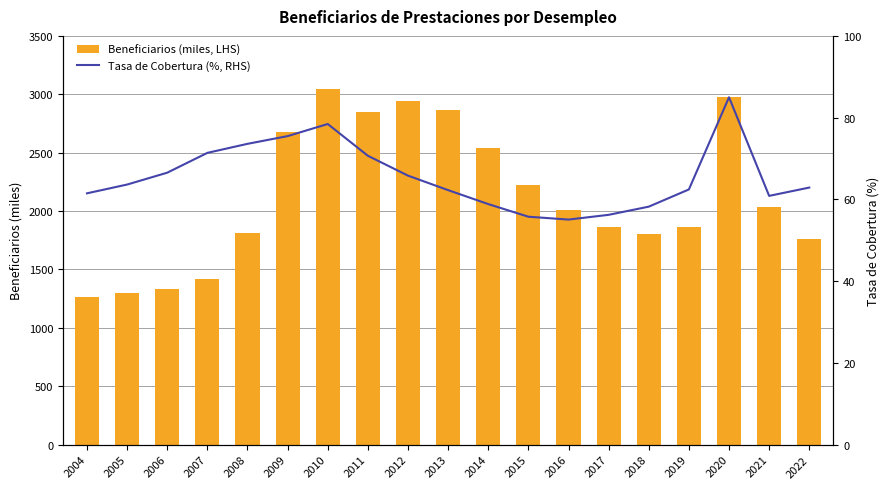

What is the difference between the second highest and second lowest values in the Beneficiarios (miles, LHS) series?

1679.6